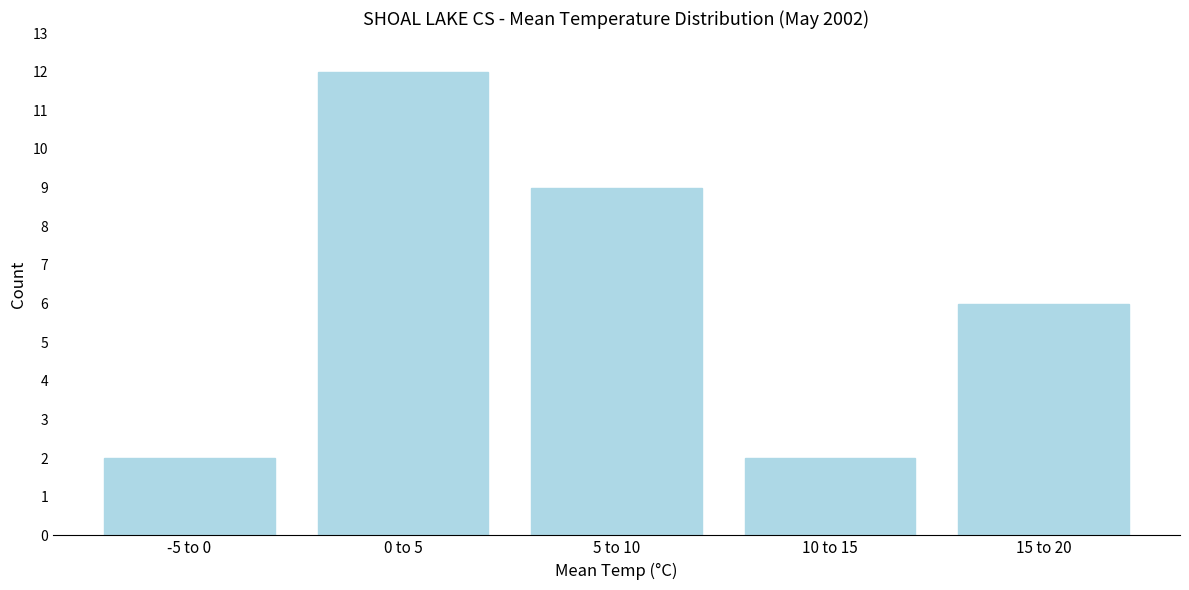

Reading right to left, extract all data points from this chart.

6	2	9	12	2